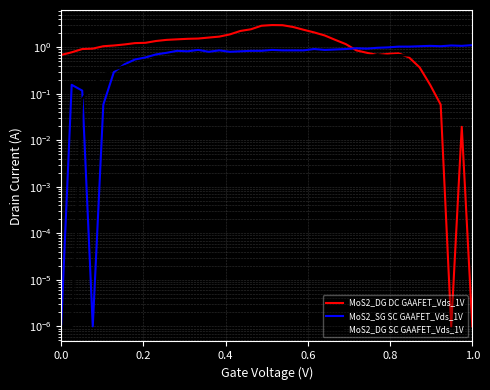

Where do MoS2_SG SC GAAFET_Vds_1V and MoS2_DG SC GAAFET_Vds_1V first cross each other?

0.4 and 0.6